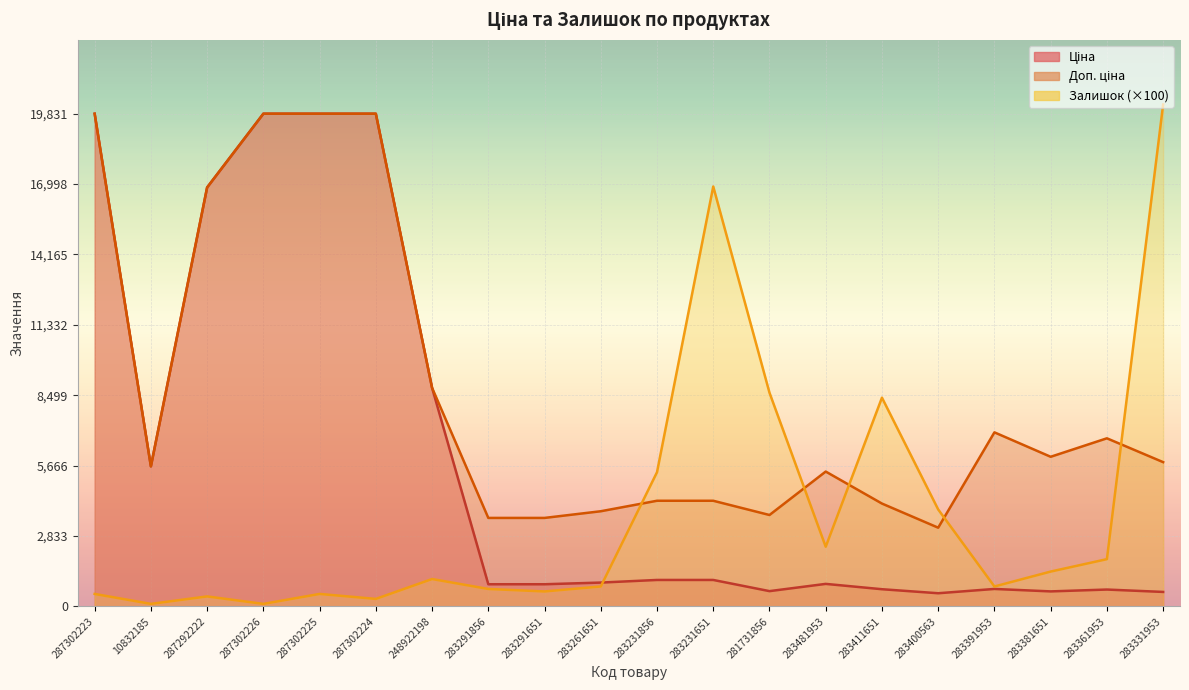

How many series are shown in this chart?

3